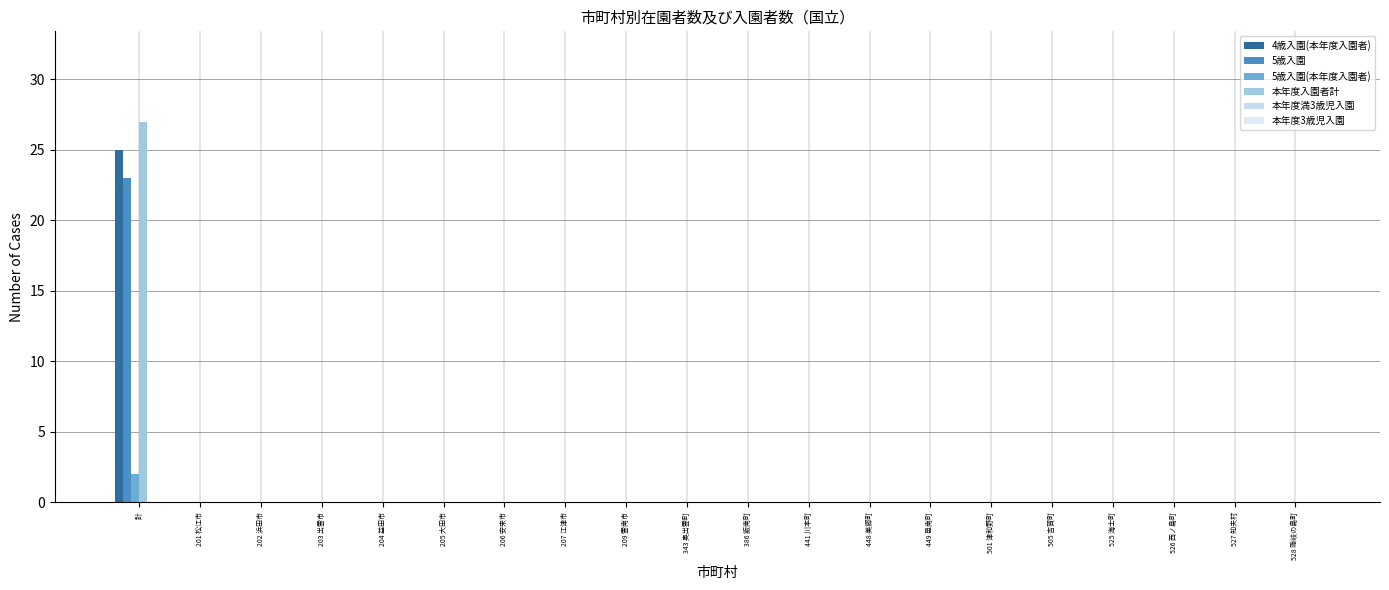

Between 207 江津市 and 204 益田市, which is larger?

207 江津市